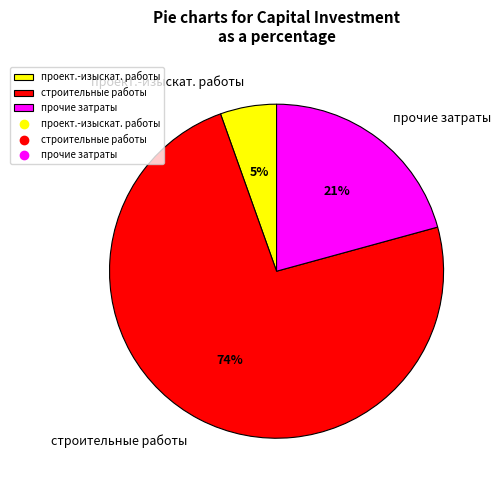

Which category has the biggest portion of the pie?

строительные работы